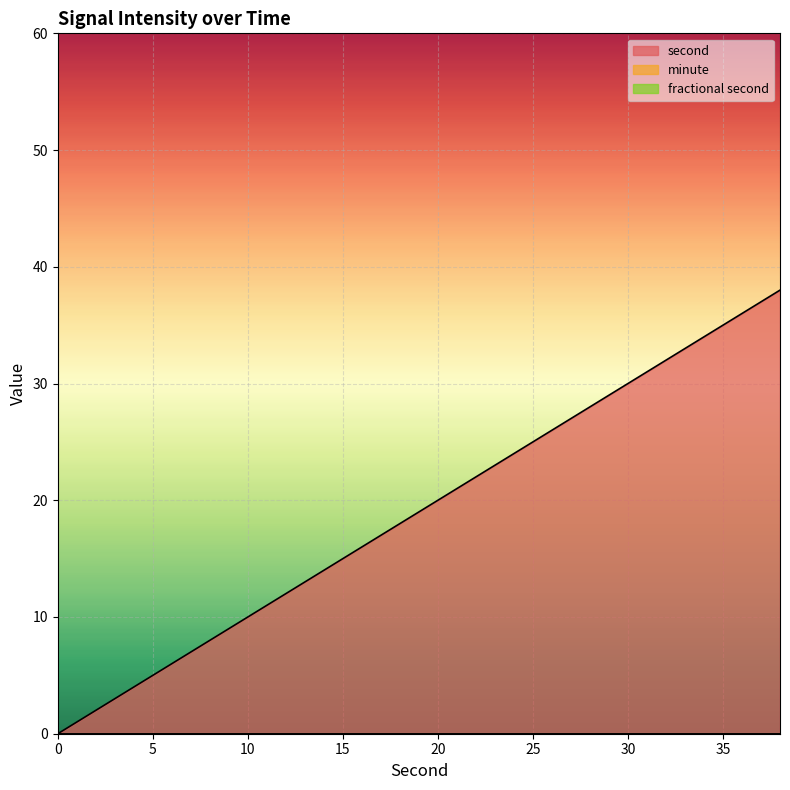

Reading left to right, extract all data points from this chart.

second: 0=0	2=2	4=4	6=6	8=8	10=10	12=12	14=14	16=16	18=18	20=20	22=22	24=24	26=26	28=28	30=30	32=32	34=34	36=36	38=38
minute: 0=0	2=0	4=0	6=0	8=0	10=0	12=0	14=0	16=0	18=0	20=0	22=0	24=0	26=0	28=0	30=0	32=0	34=0	36=0	38=0
fractional second: 0=0	2=0	4=0	6=0	8=0	10=0	12=0	14=0	16=0	18=0	20=0	22=0	24=0	26=0	28=0	30=0	32=0	34=0	36=0	38=0